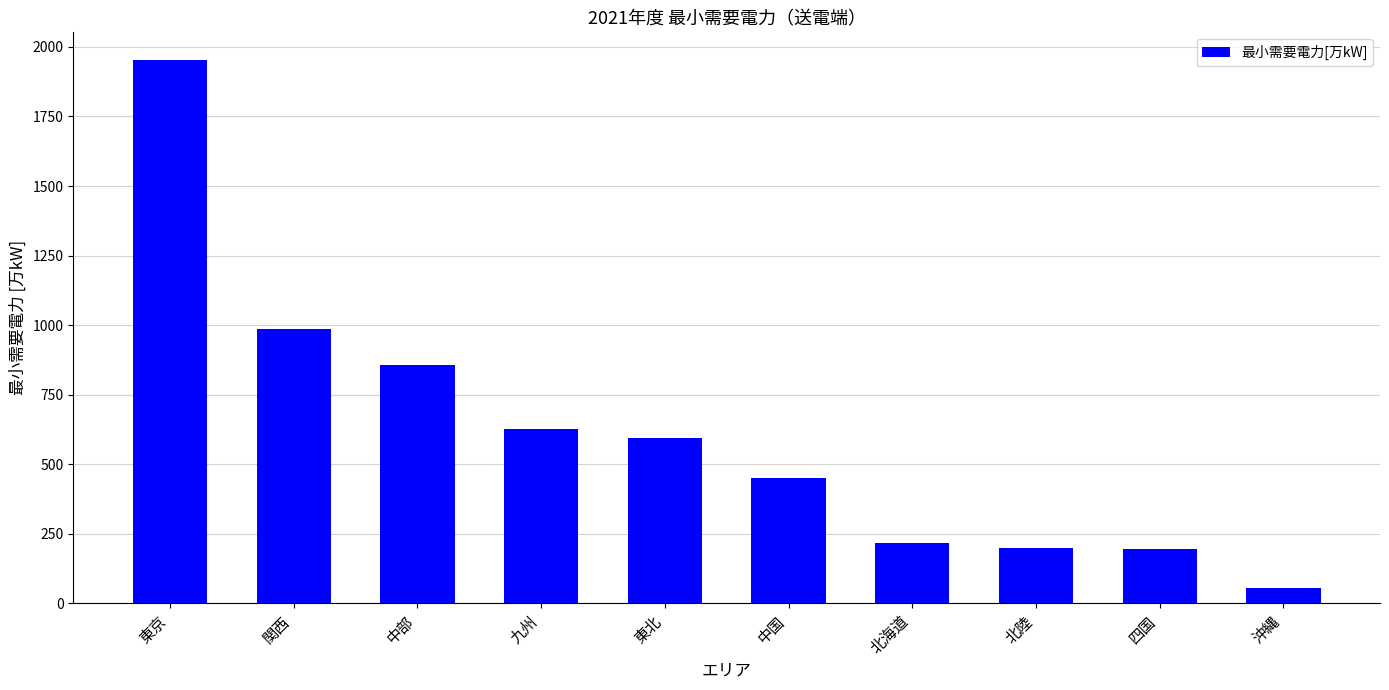

At which label does the data first exceed 593?

東京